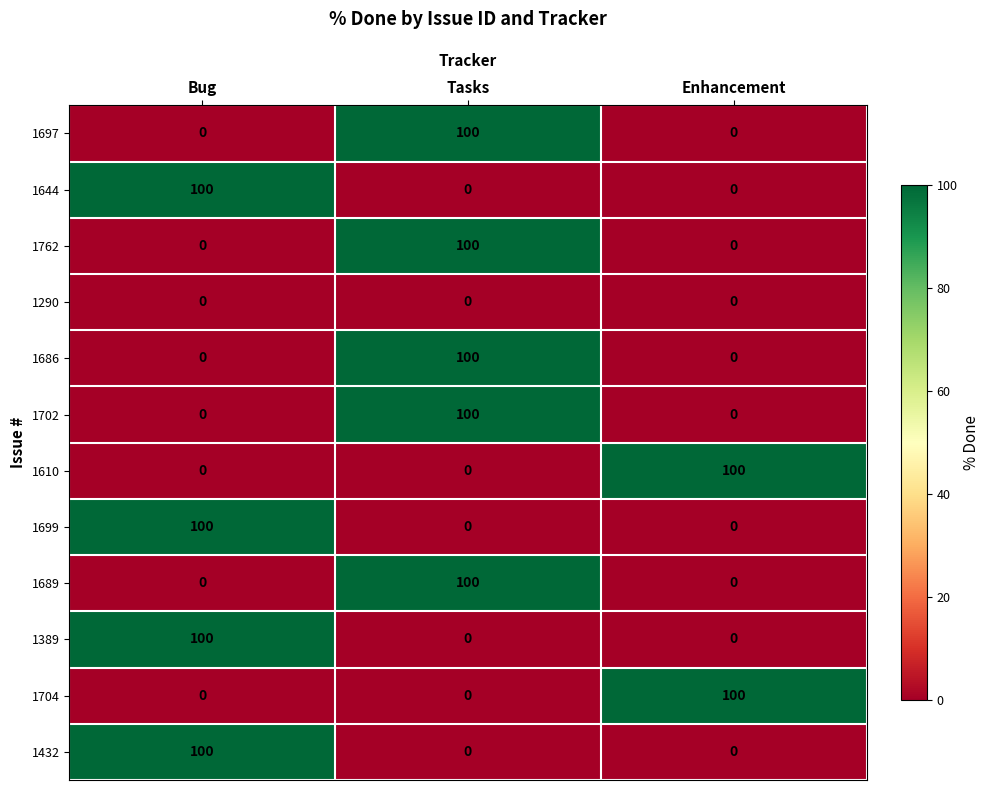

What is the greatest value displayed?

100